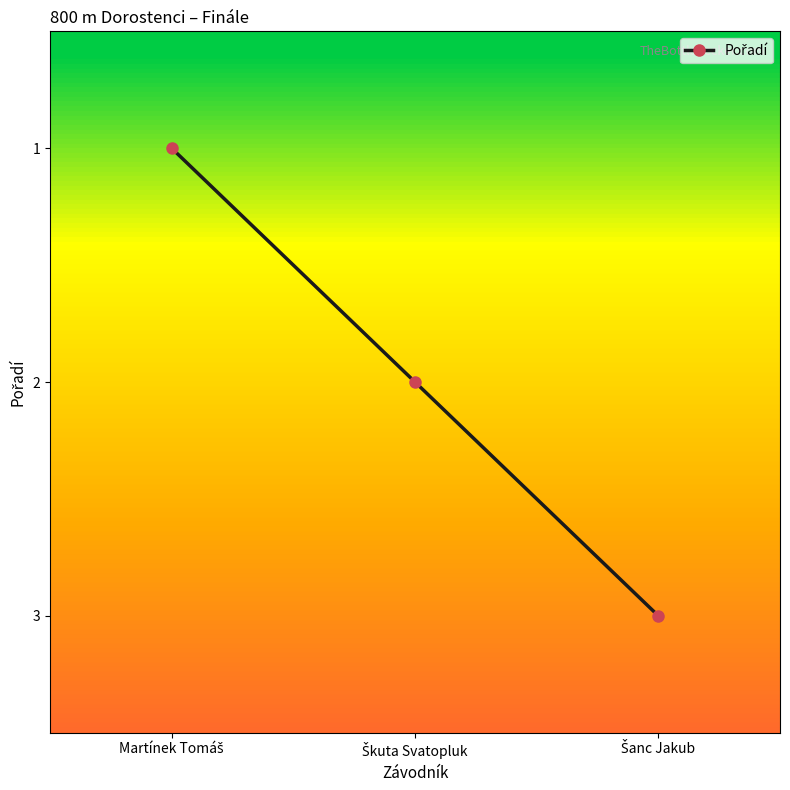

What is the sum of all values?

6